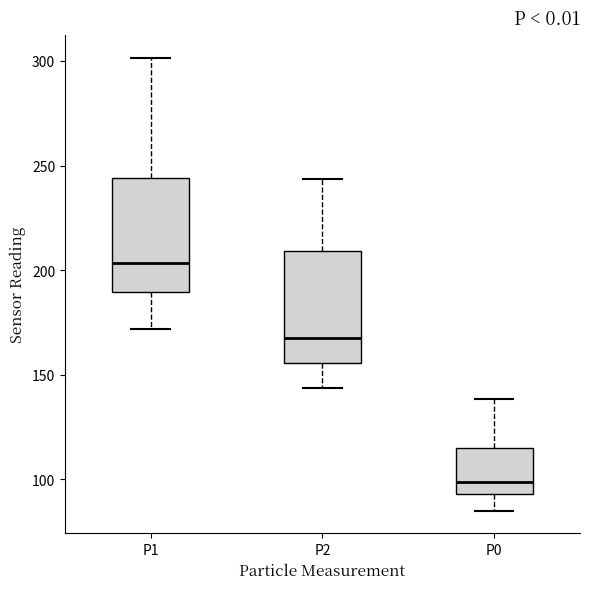

Which box has the highest median line?

P1